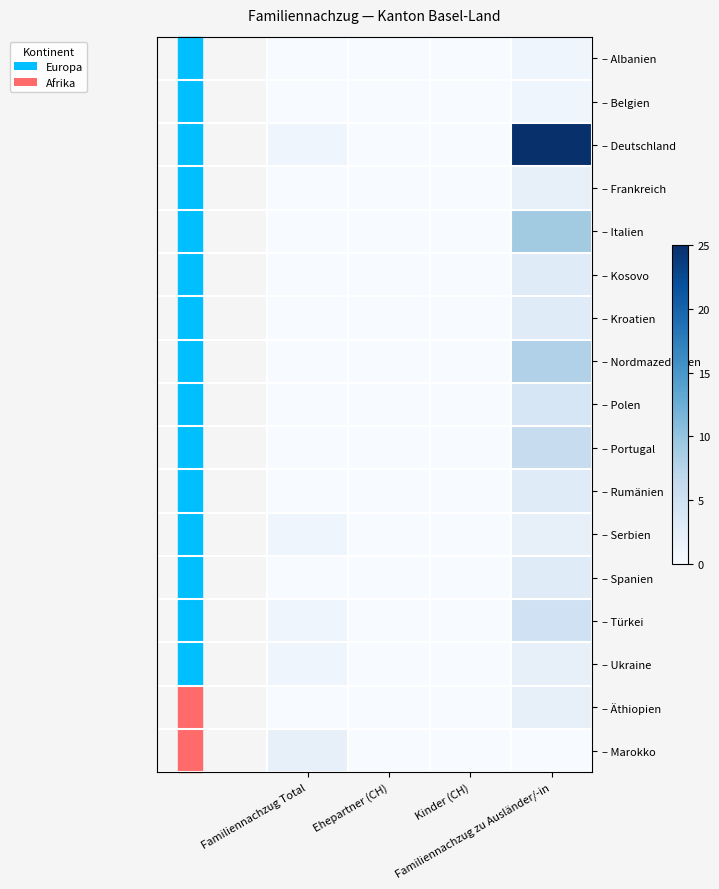

At which category is the sum across all series the highest?

Familiennachzug zu Ausländer/-in